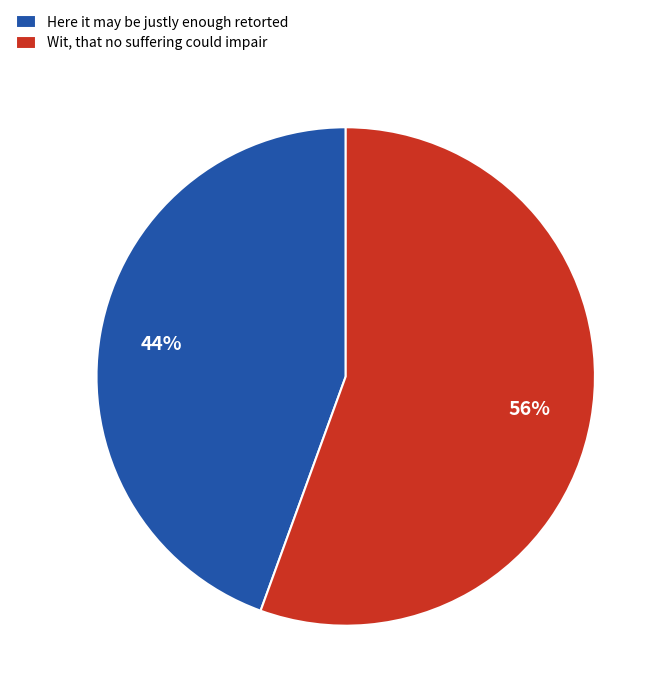

Which has a higher value, Here it may be justly enough retorted or Wit, that no suffering could impair?

Wit, that no suffering could impair